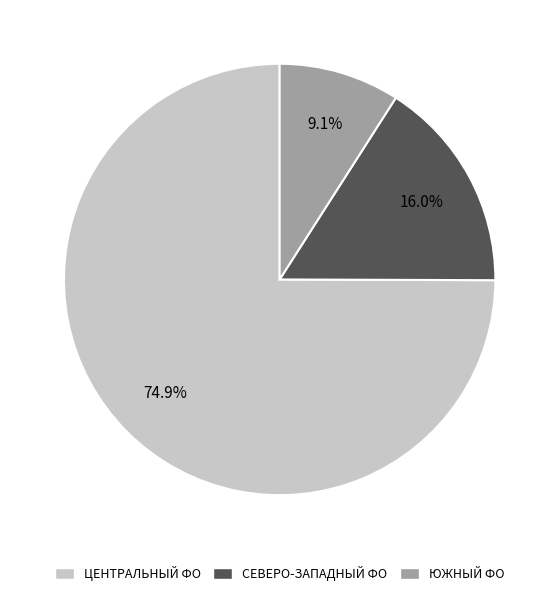

Is there a majority slice in this chart?

Yes